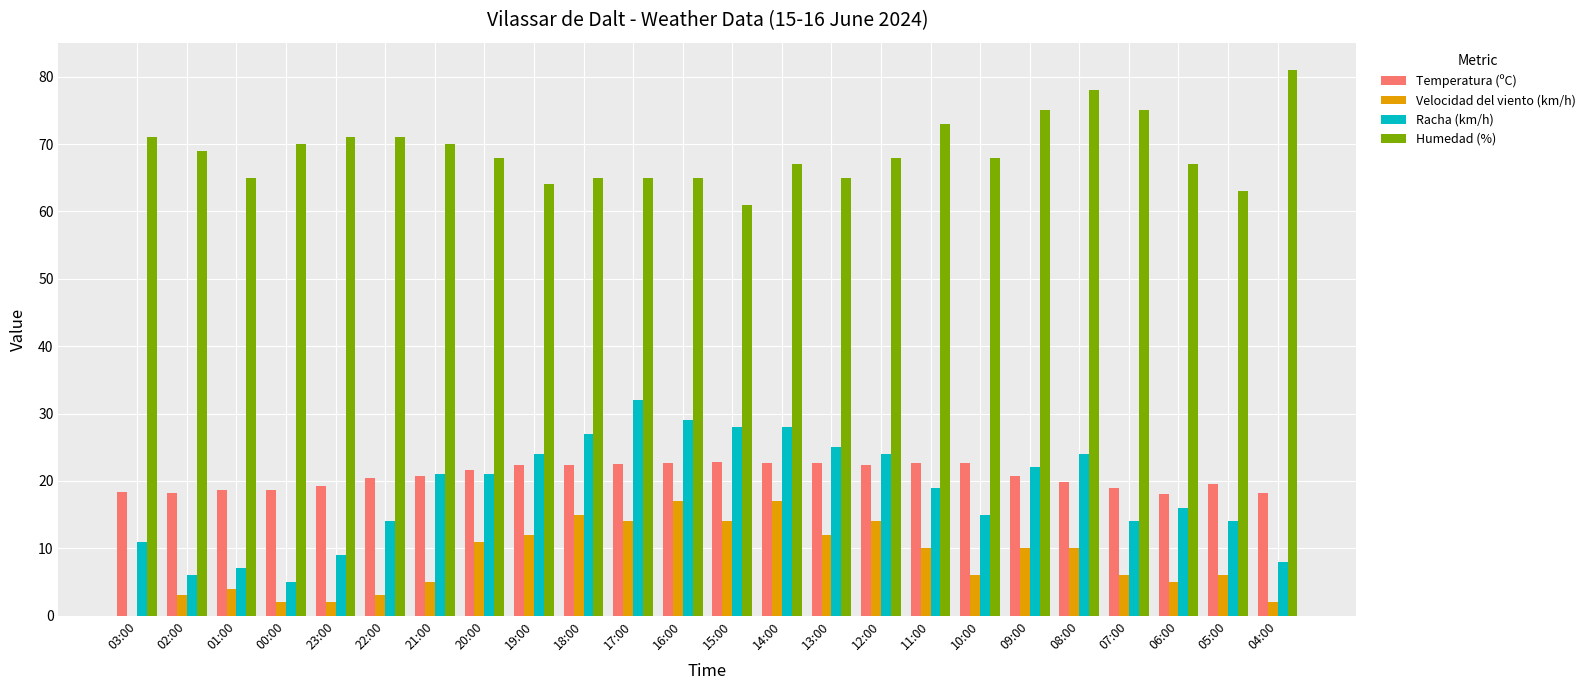

Is it true that Racha (km/h) equals 11.6 at 01:00?

False